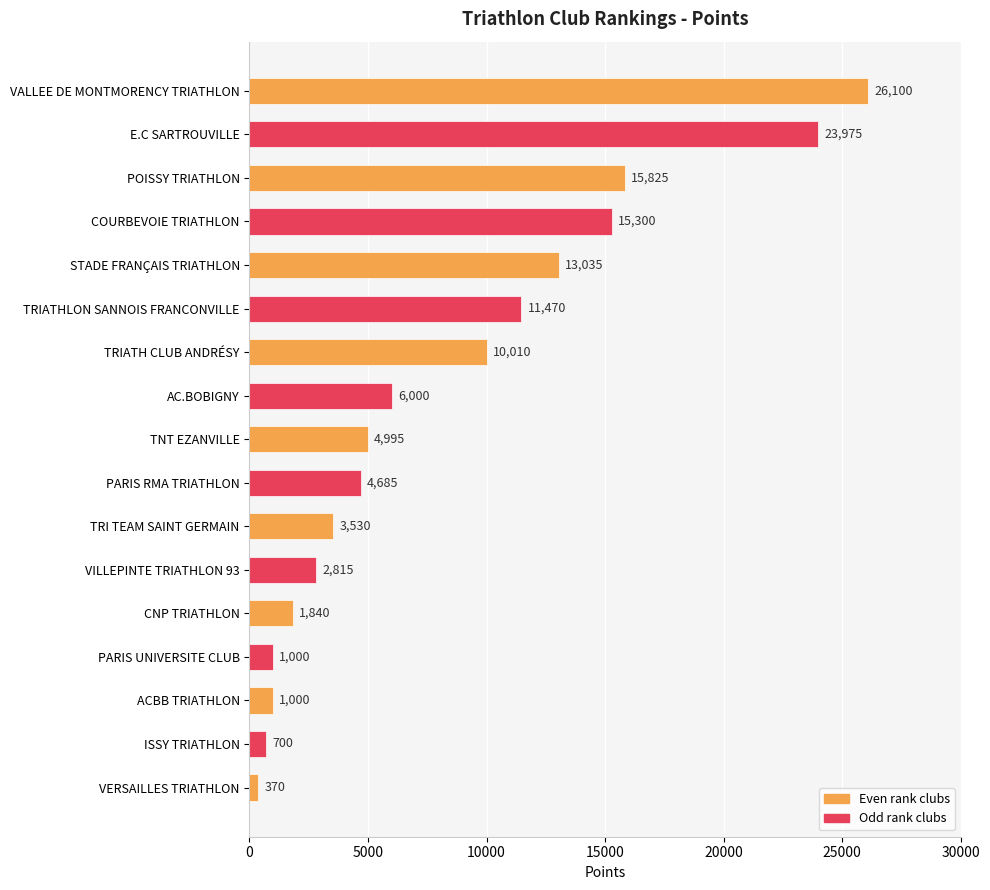

What is the value of the 17th bar from the top?

370